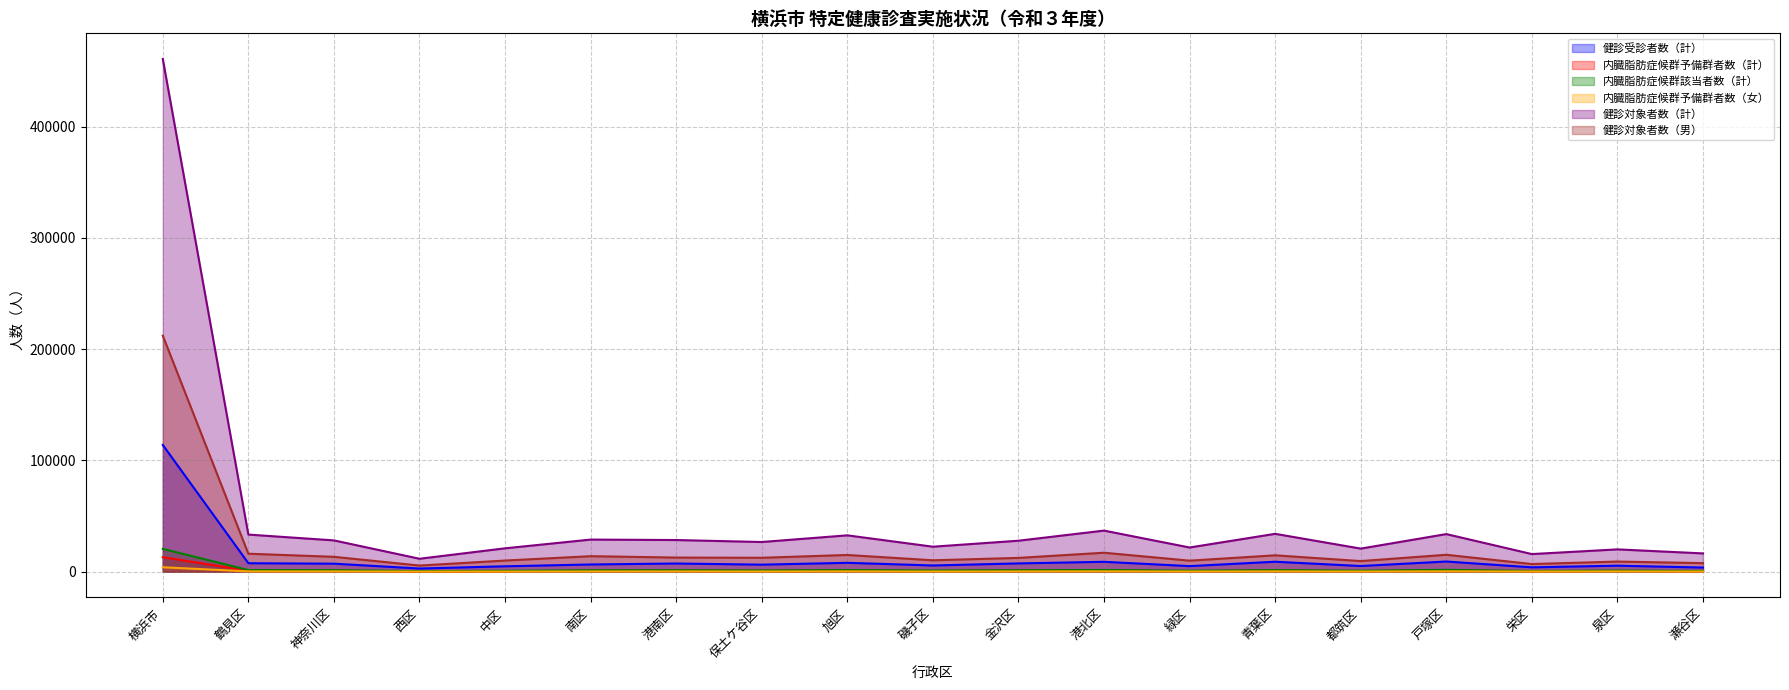

What is the smallest value displayed?

109